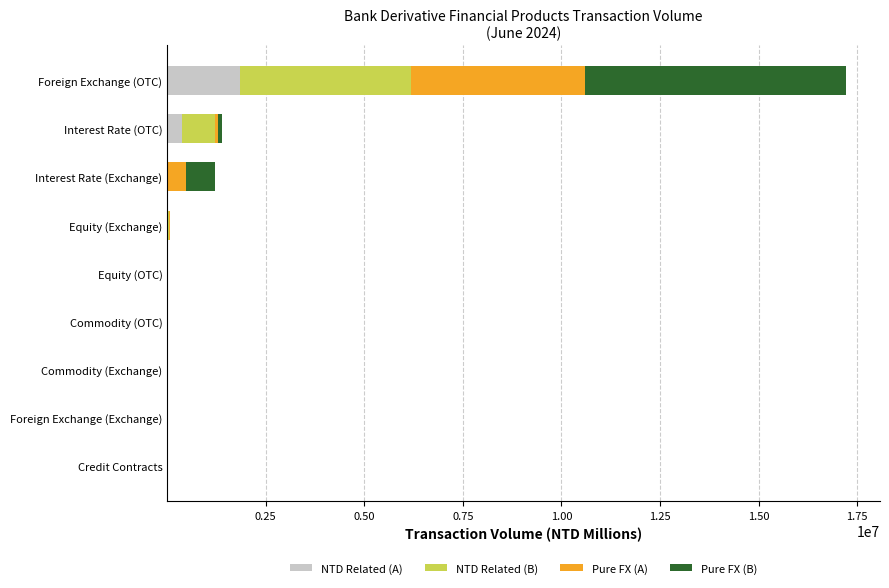

At which category is the sum across all series the highest?

Foreign Exchange (OTC)